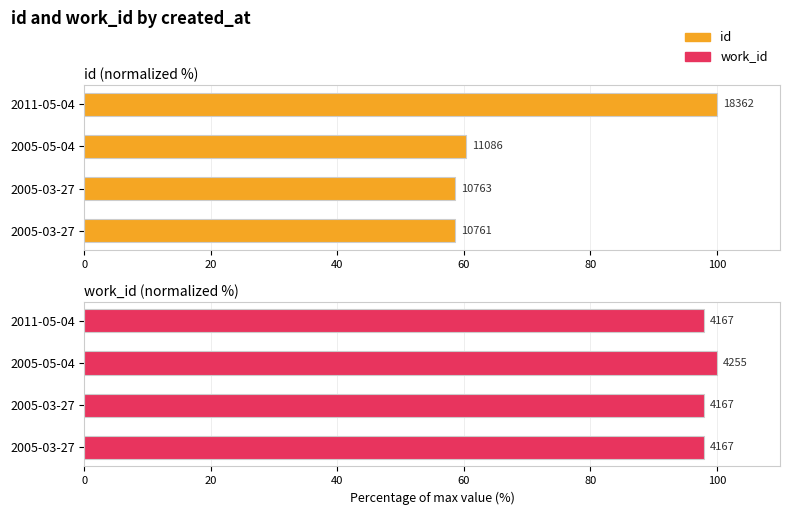

List the series in order of their overall mean, highest first.

work_id, id